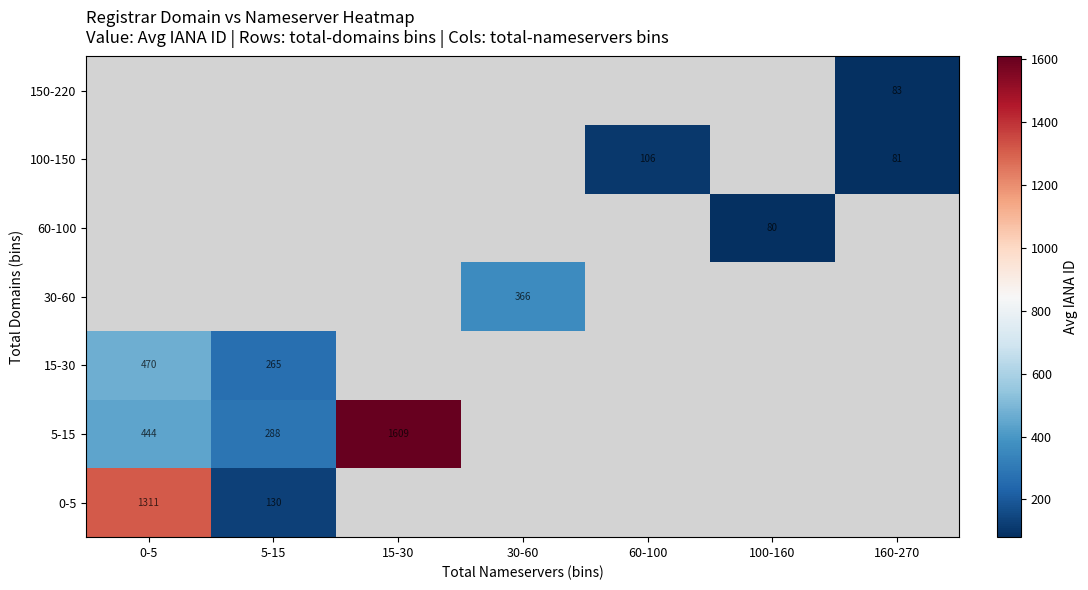

Is the value of 100-150 at 160-270 greater than the value of 5-15 at 0-5?

No